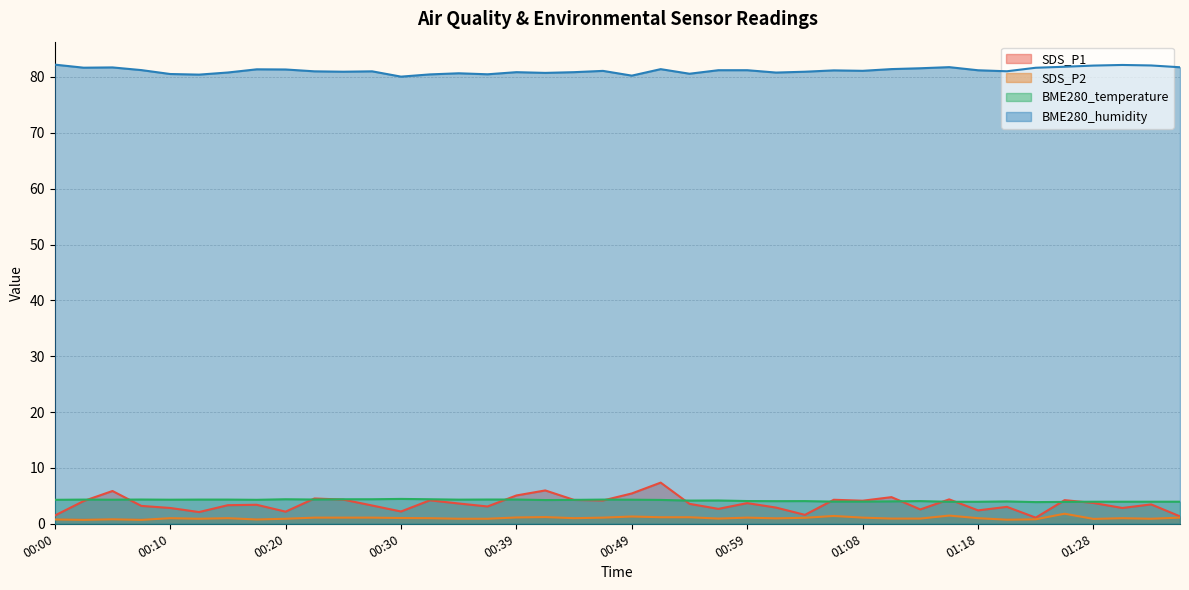

The value of BME280_humidity at 00:30 is 123.1. True or false?

False